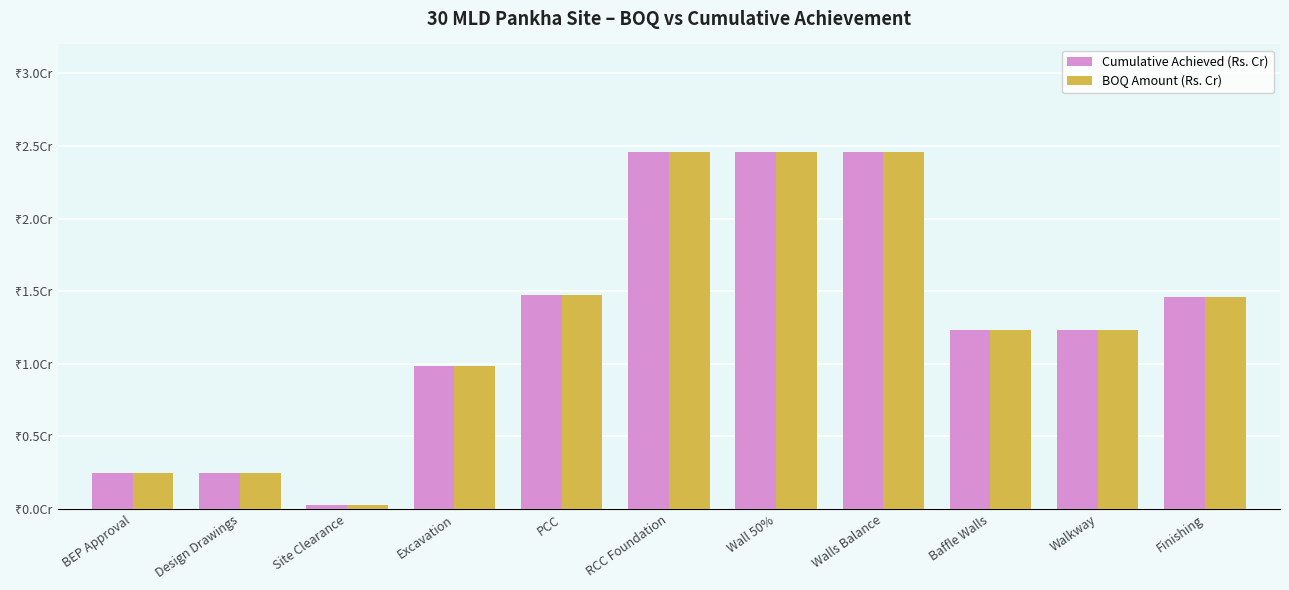

At BEP Approval, list the series in order from largest to smallest.

Cumulative Achieved (Rs. Cr), BOQ Amount (Rs. Cr)